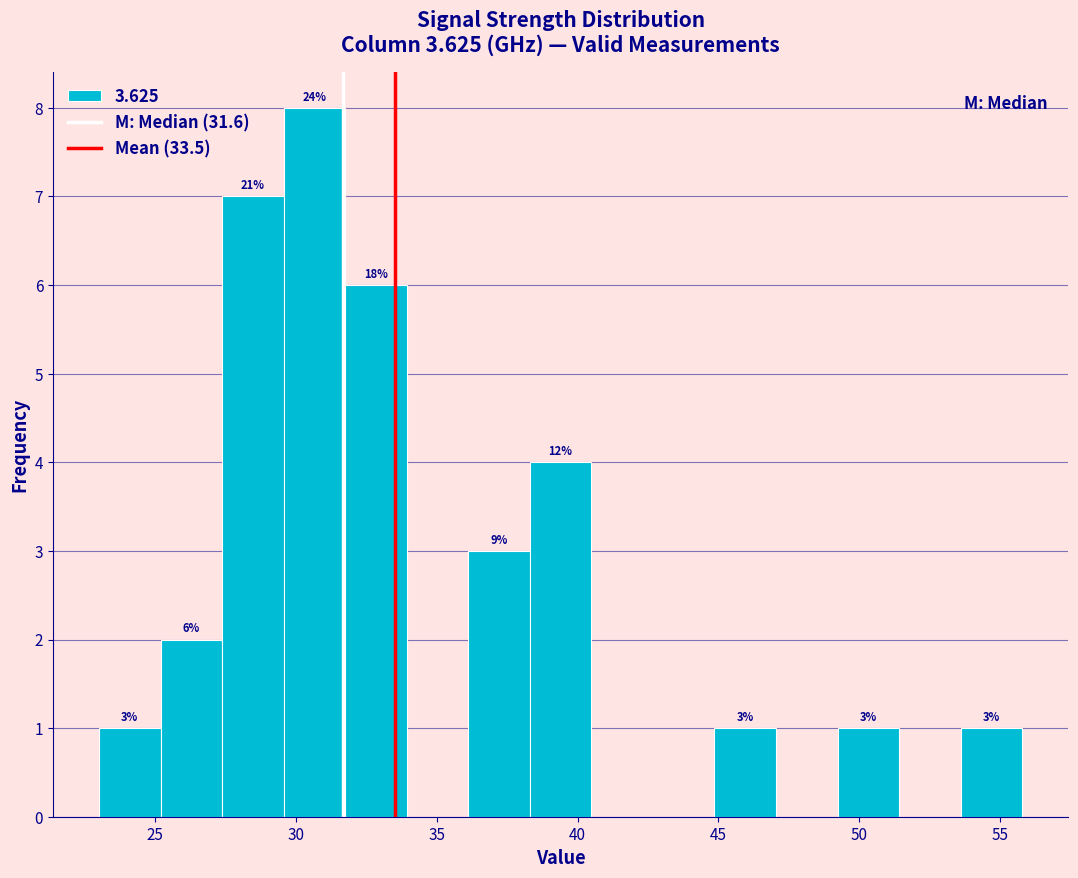

Which range on the x-axis has the tallest bar?

29.5 to 31.5